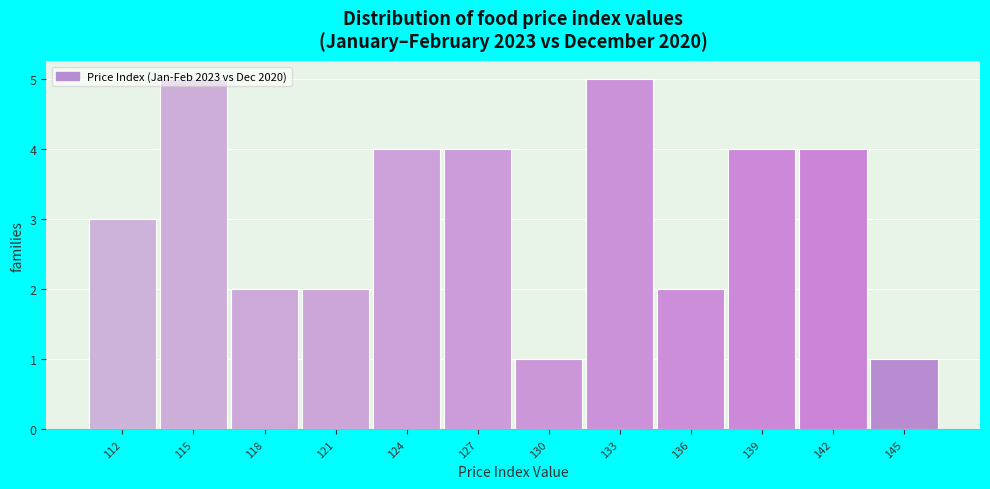

What is the difference between the maximum and minimum values?

4